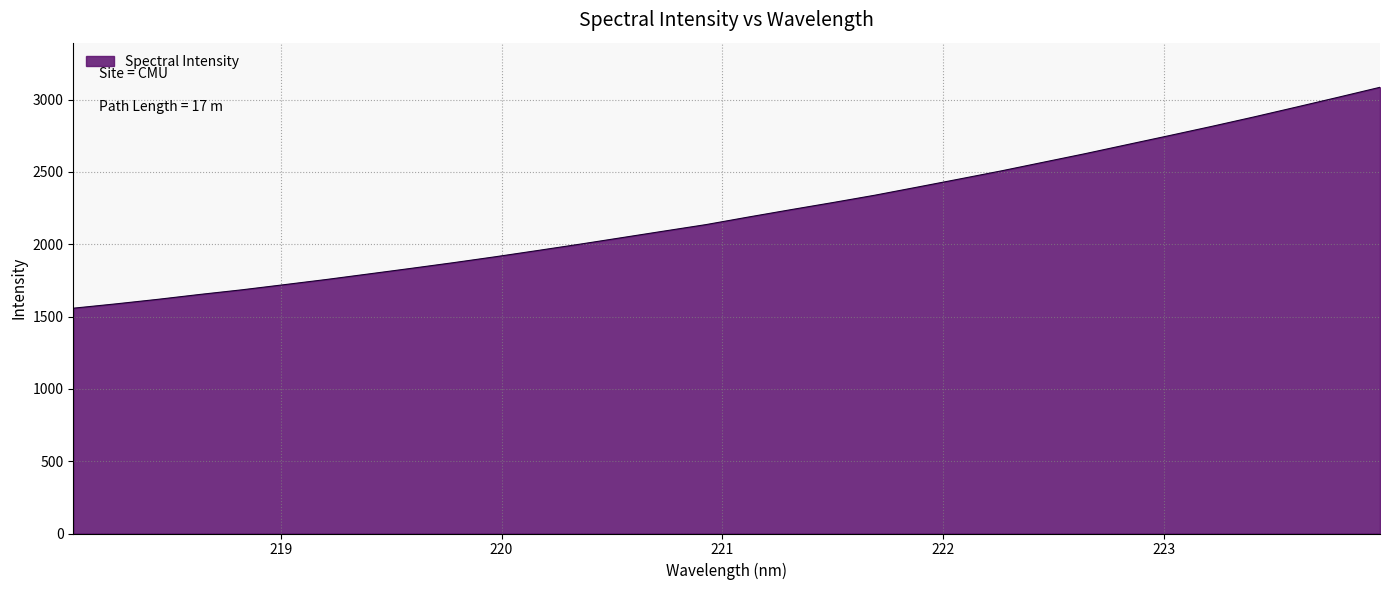

What is the difference between the maximum and minimum values?

1527.8